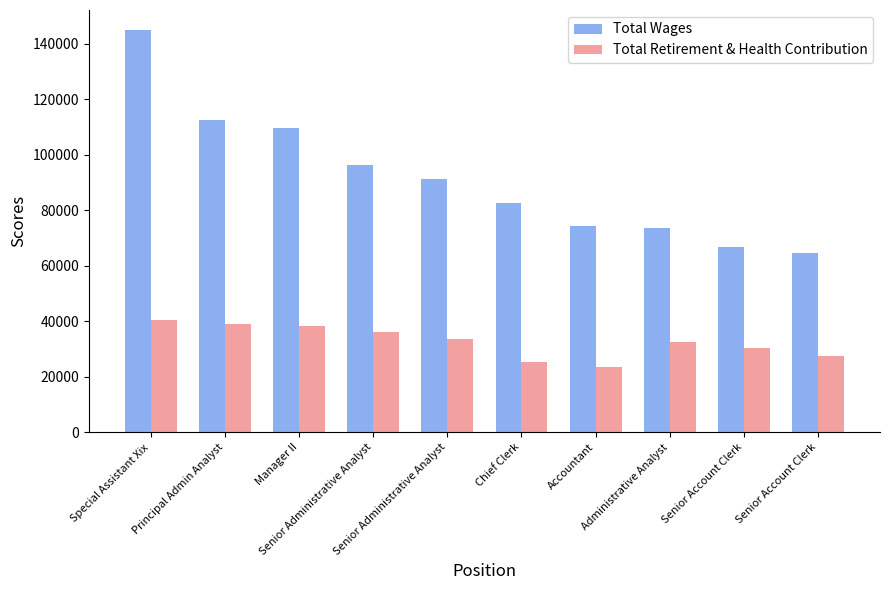

How many series are shown in this chart?

2